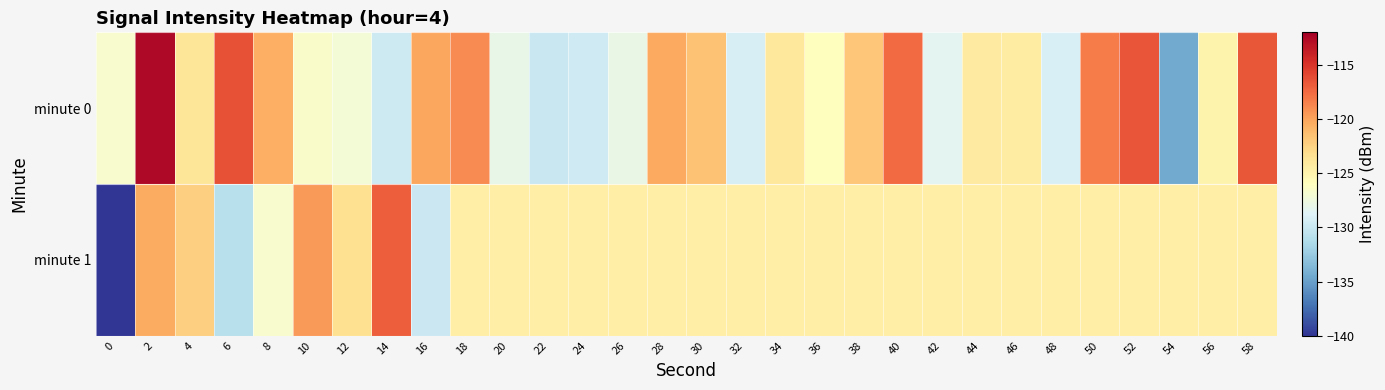

Reading left to right, what are all the values shown in this chart?

minute 0: 0=-126.7	2=-112.6	4=-123.8	6=-116.4	8=-120.6	10=-126.5	12=-127.2	14=-129.8	16=-120.1	18=-118.9	20=-128.1	22=-130.0	24=-129.6	26=-127.9	28=-120.3	30=-121.6	32=-129.2	34=-124.0	36=-125.9	38=-121.8	40=-117.5	42=-128.5	44=-124.2	46=-124.3	48=-129.1	50=-118.3	52=-116.6	54=-134.4	56=-124.9	58=-116.6
minute 1: 0=-140.2	2=-120.3	4=-122.4	6=-130.8	8=-126.8	10=-119.6	12=-123.3	14=-117.0	16=-129.9	18=-124.5	20=-124.5	22=-124.5	24=-124.5	26=-124.5	28=-124.5	30=-124.5	32=-124.5	34=-124.5	36=-124.5	38=-124.5	40=-124.5	42=-124.5	44=-124.5	46=-124.5	48=-124.5	50=-124.5	52=-124.5	54=-124.5	56=-124.5	58=-124.5